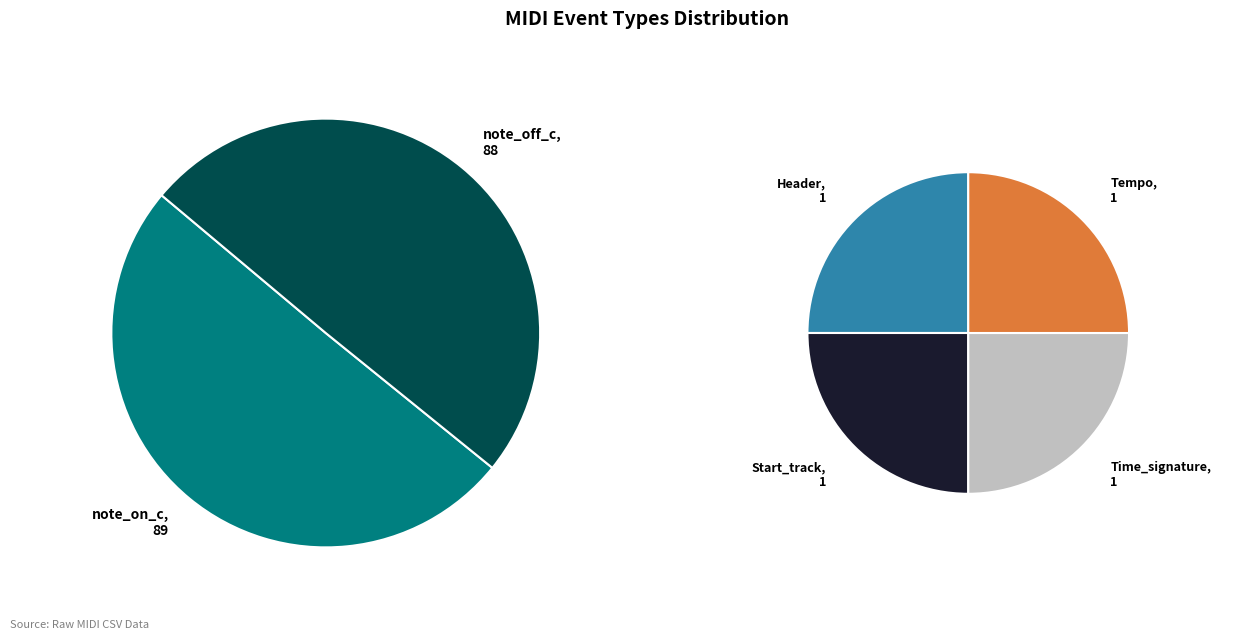

Is it true that note_off_c is 35% of the pie?

False